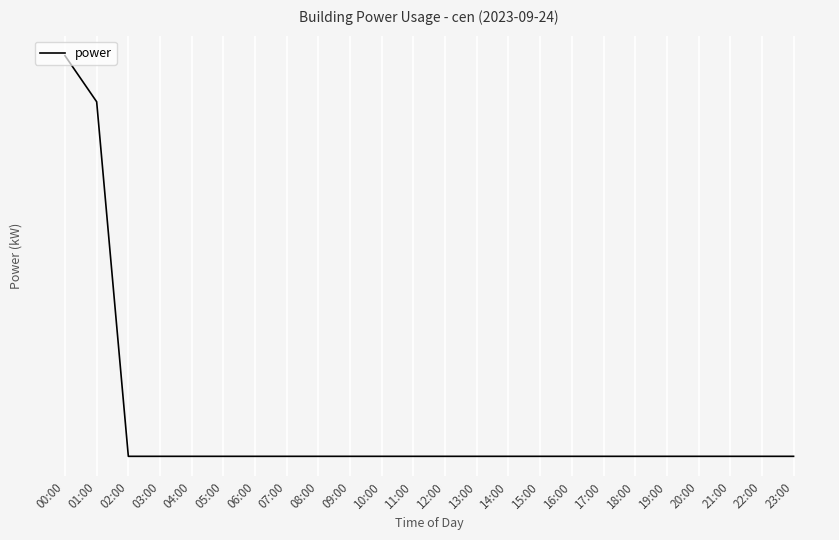

Is this an area chart (filled region under the line)?

No